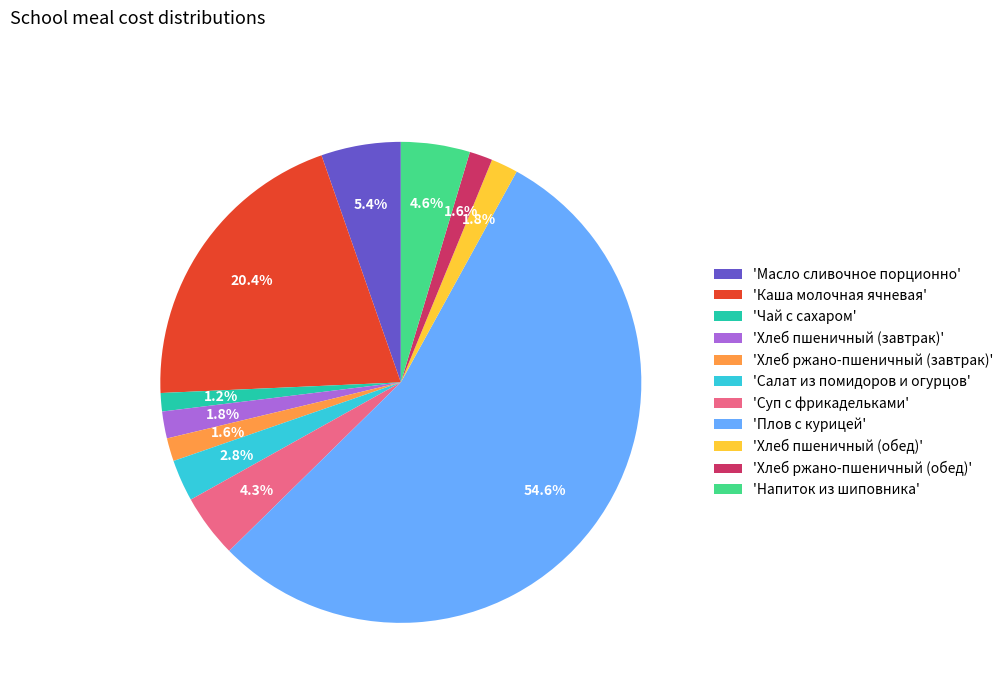

Which slice represents more than half of the pie?

'Плов с курицей'